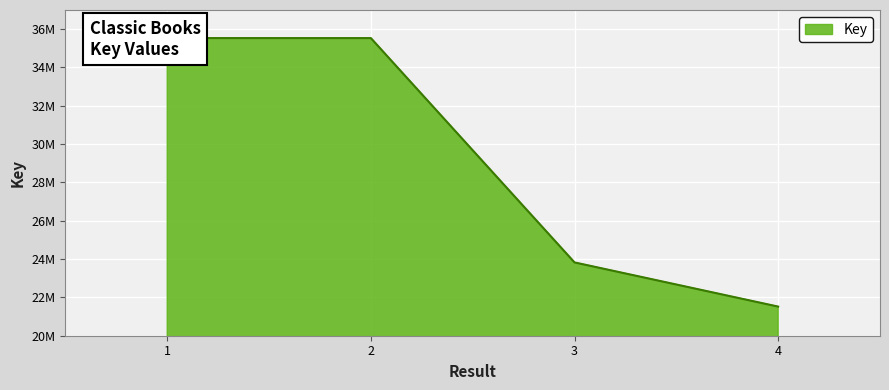

Count the number of categories in the chart.

4